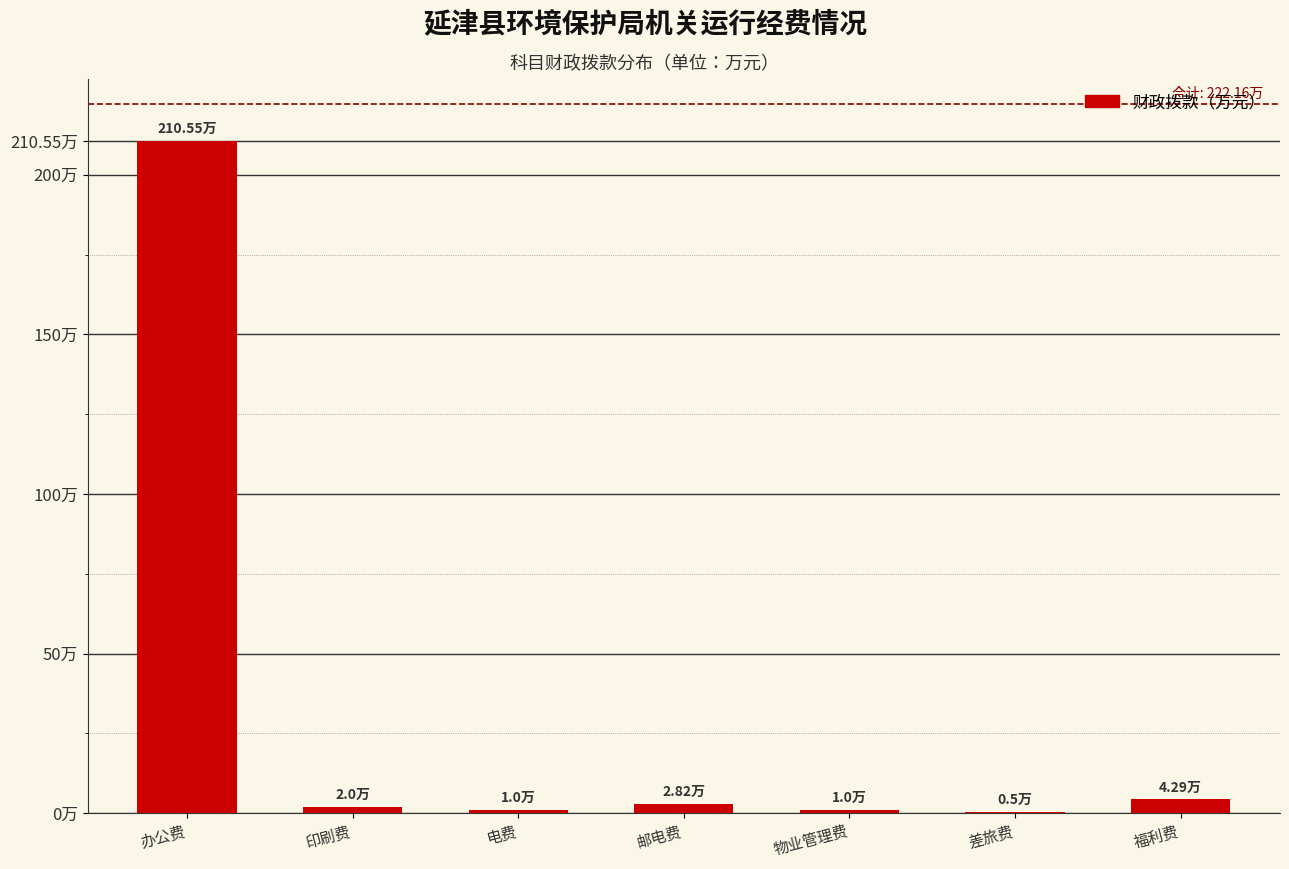

Are the bars horizontal?

No